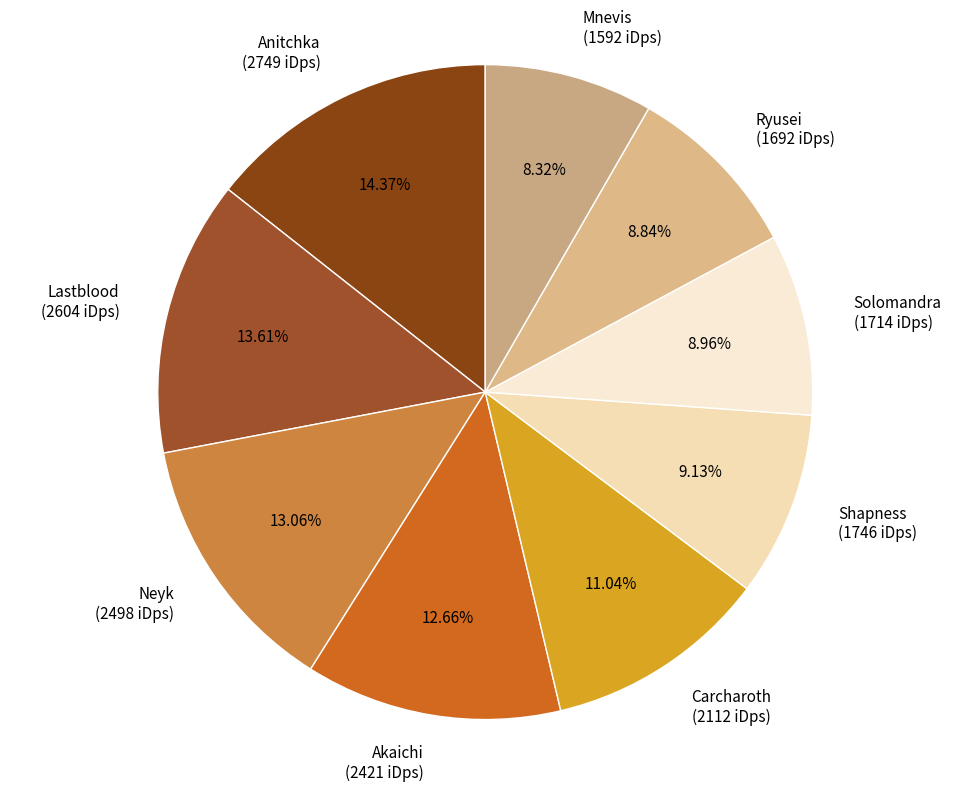

What is the ratio of the value at Solomandra to the value at Mnevis?

1.1